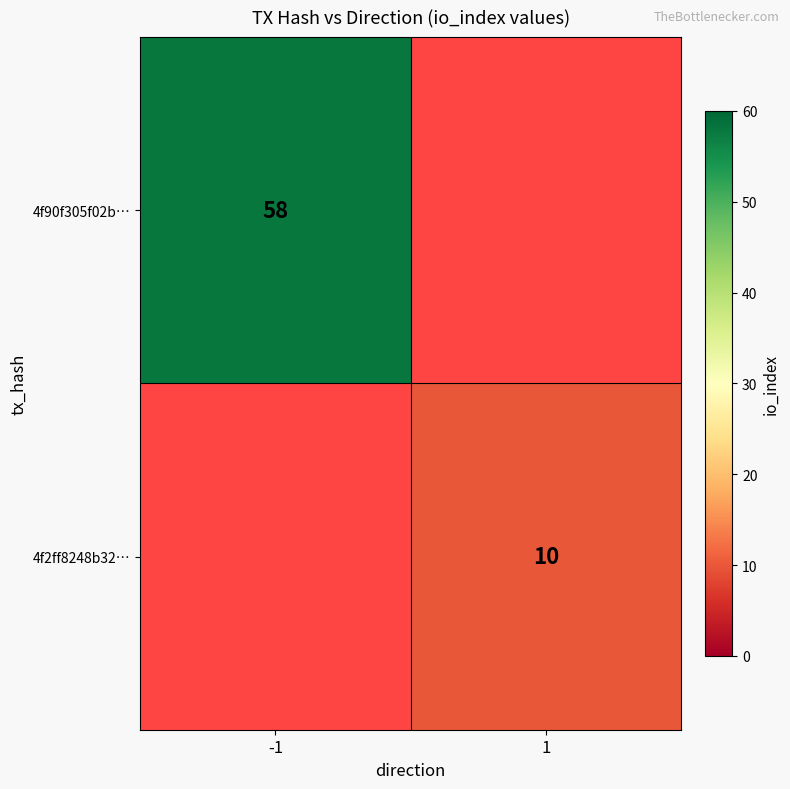

At which category does the chart reach its peak across all series?

-1